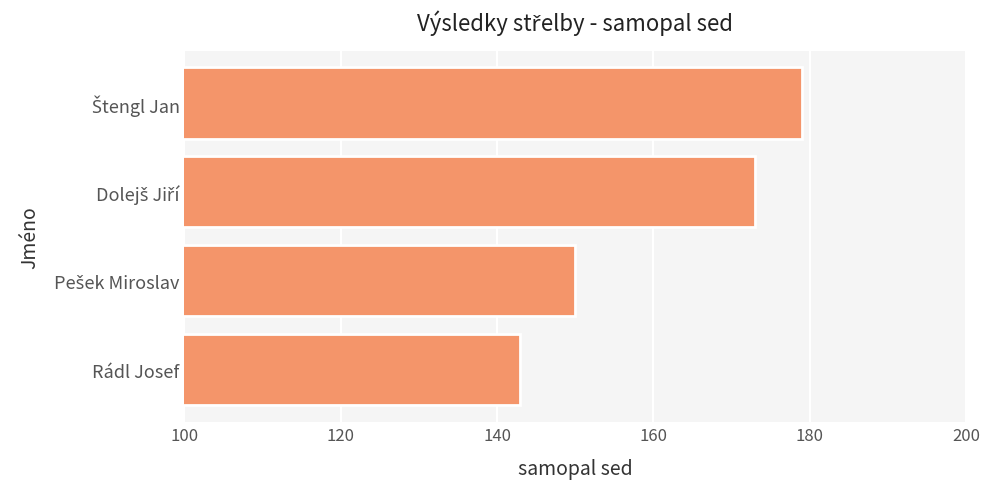

What is the greatest value displayed?

179